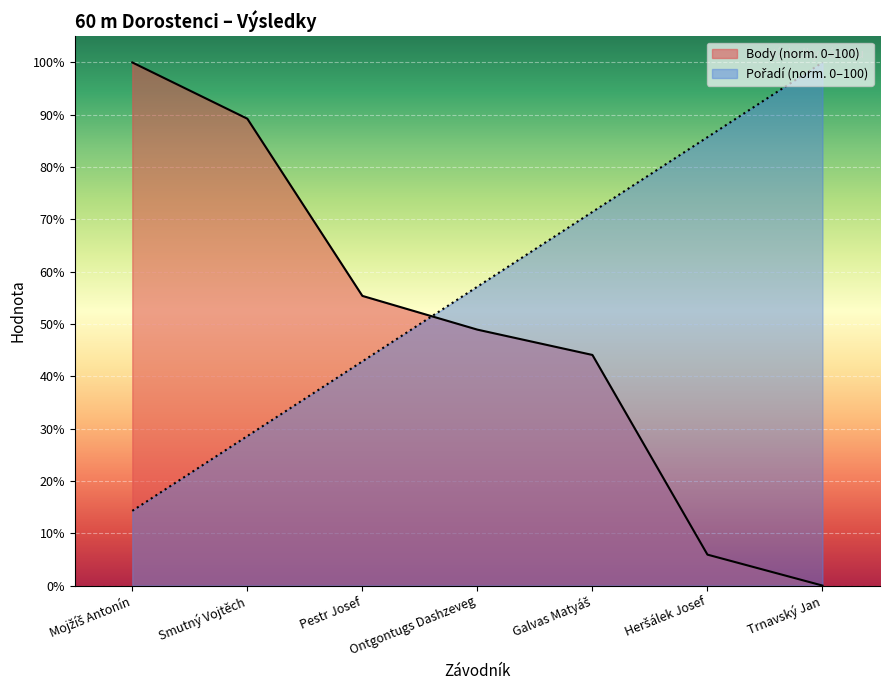

How many lines are shown in the chart?

2